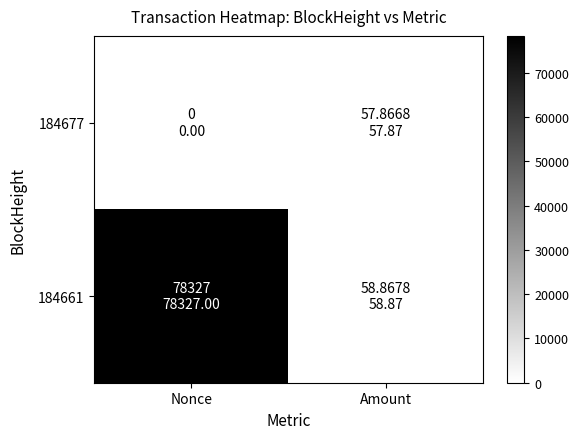

At how many categories does at least one series exceed 56994?

1